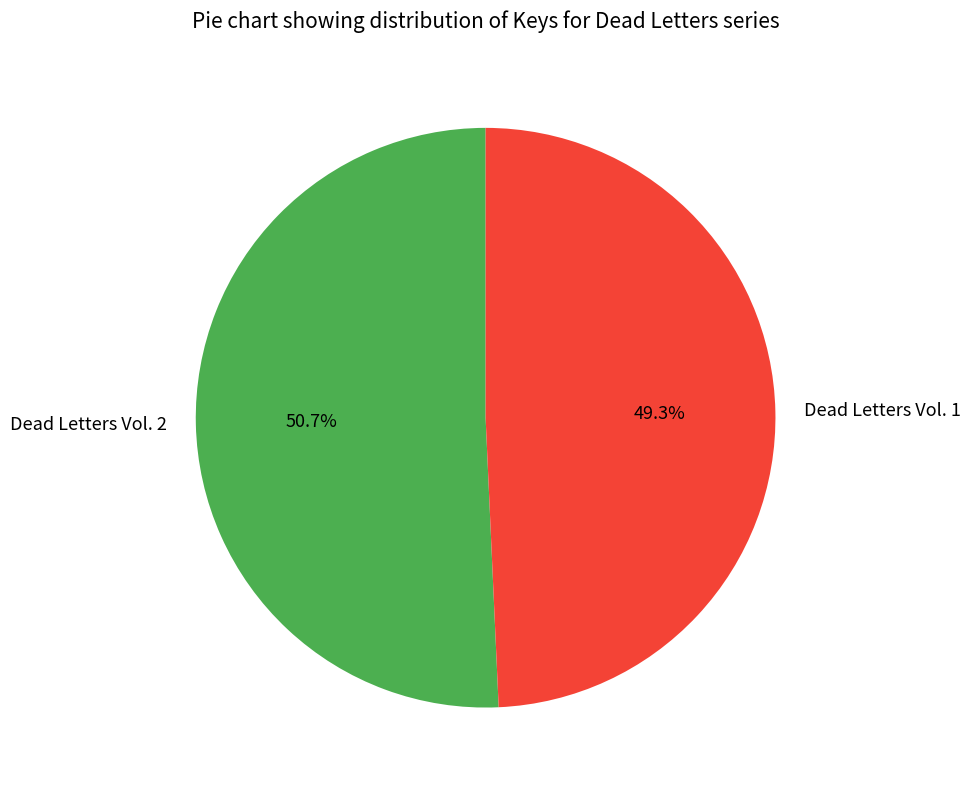

To the nearest percent, what portion does Dead Letters Vol. 2 represent?

51%